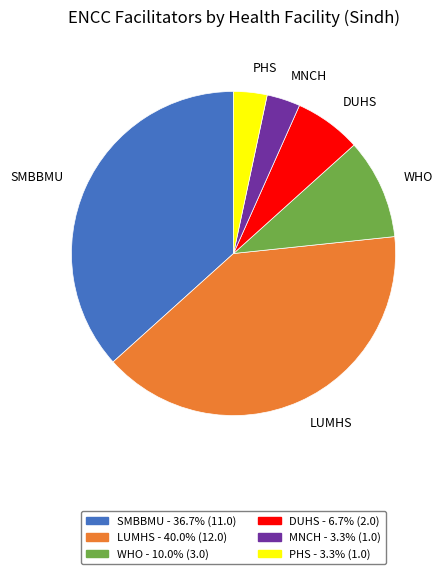

Is SMBBMU the majority of the pie?

No